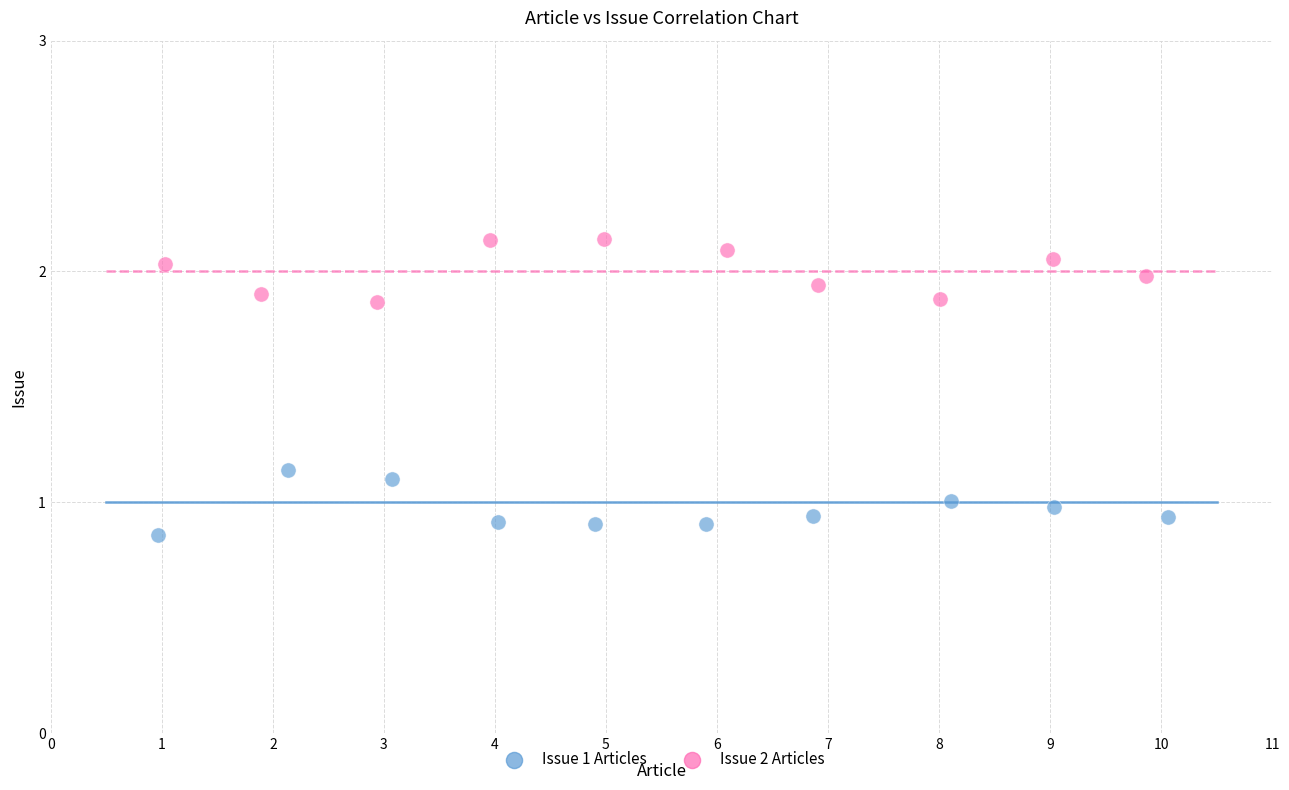

Which series contains the highest Y value?

Issue 2 Articles